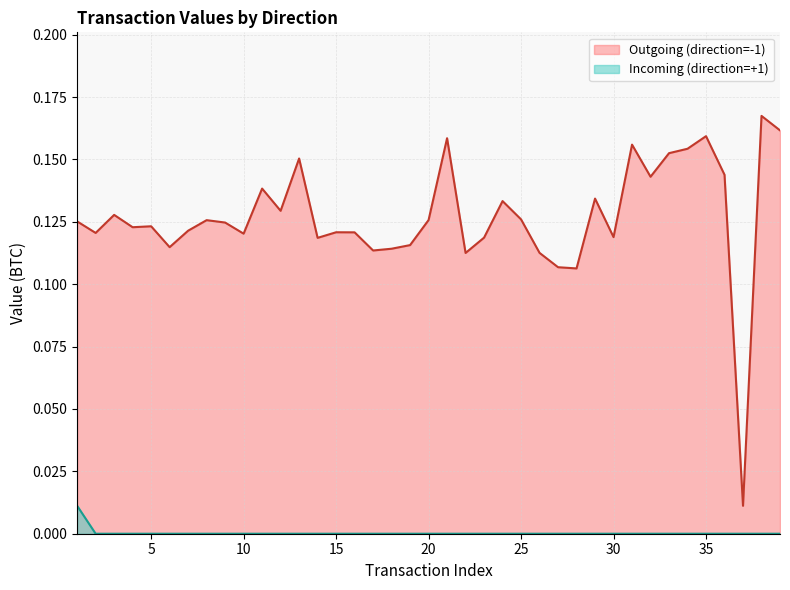

True or false: Incoming (direction=+1) and Outgoing (direction=-1) intersect in this chart.

False